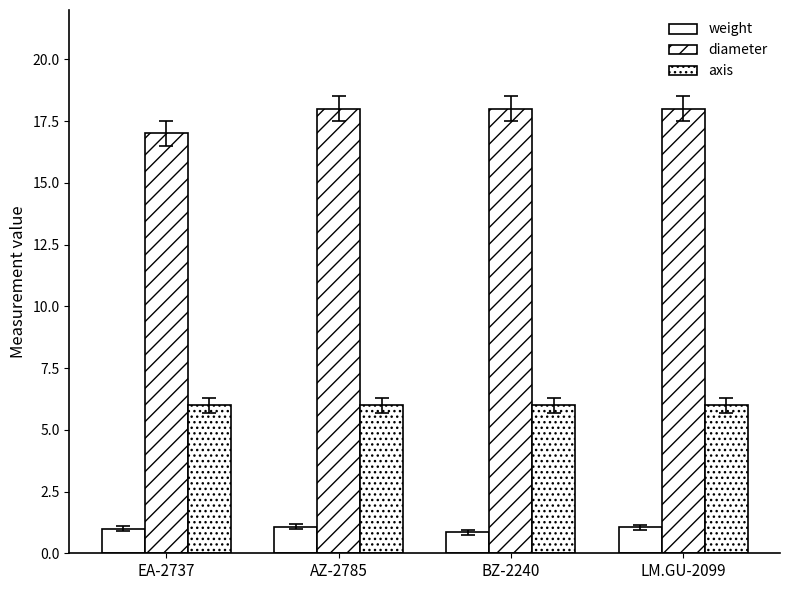

Count the diameter values in the range 18 to 19.

3